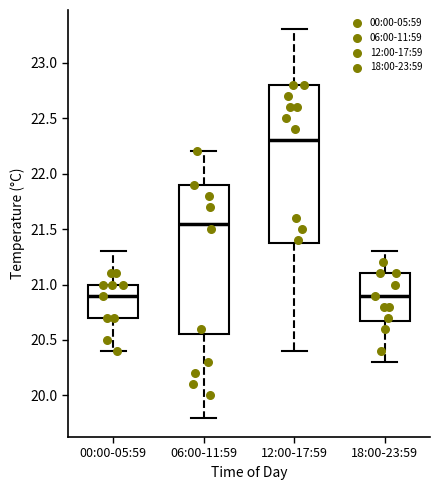

Reading left to right, read every box against the y-axis: the position of its median line, the range the box covers, and the ends of its whiskers. The values are not printed on the chart, so give them approximately, as read against the axis.

00:00-05:59: median 20.90, box 20.70 to 21.00, whiskers 20.40 to 21.30
06:00-11:59: median 21.55, box 20.55 to 21.90, whiskers 19.80 to 22.20
12:00-17:59: median 22.30, box 21.40 to 22.80, whiskers 20.40 to 23.30
18:00-23:59: median 20.90, box 20.70 to 21.10, whiskers 20.30 to 21.30